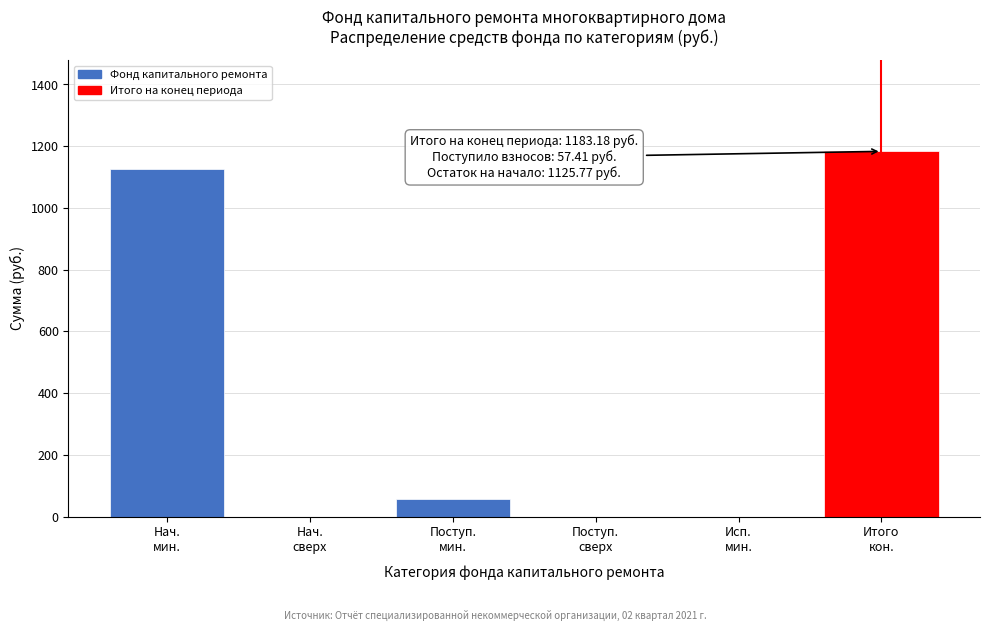

What is the sum of all values?

2366.4